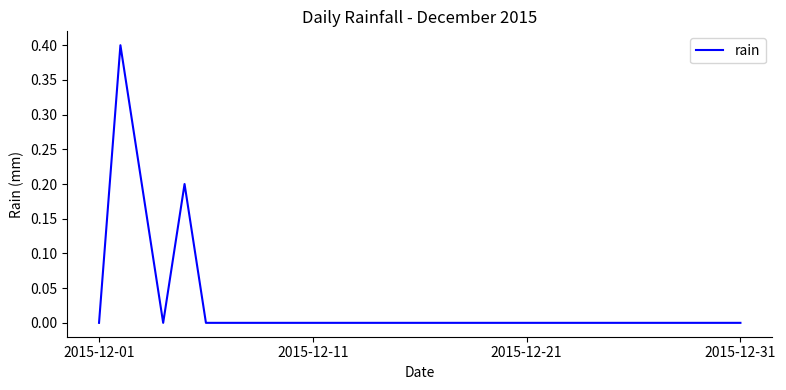

What is the difference between the maximum and minimum values?

0.4